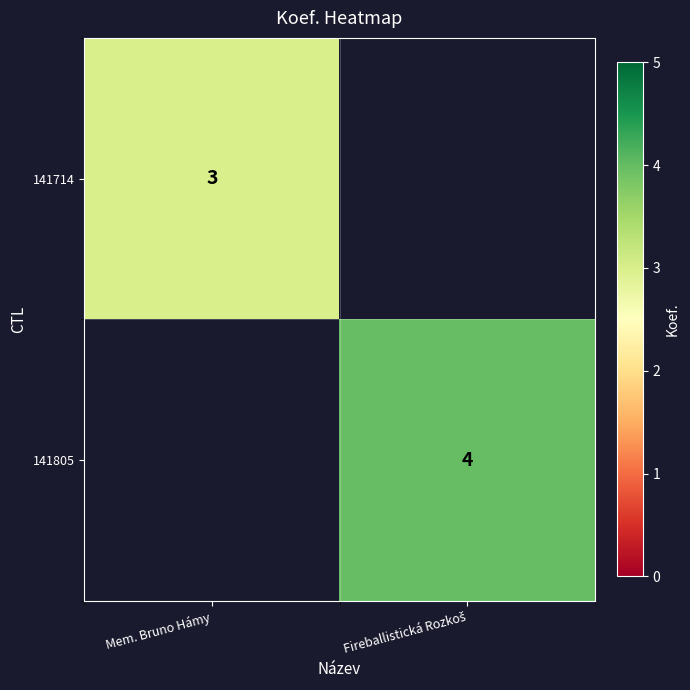

The 141714 series shows 2 at Mem. Bruno Hámy. True or false?

False